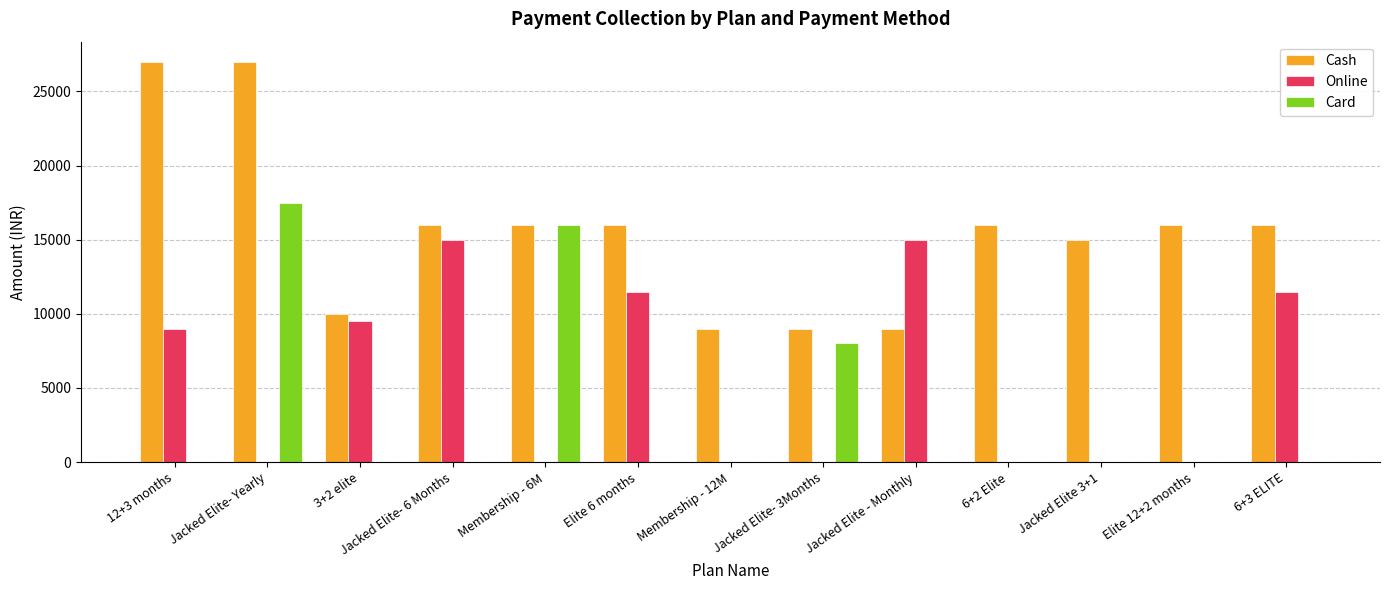

Which series has the widest spread of values?

Cash